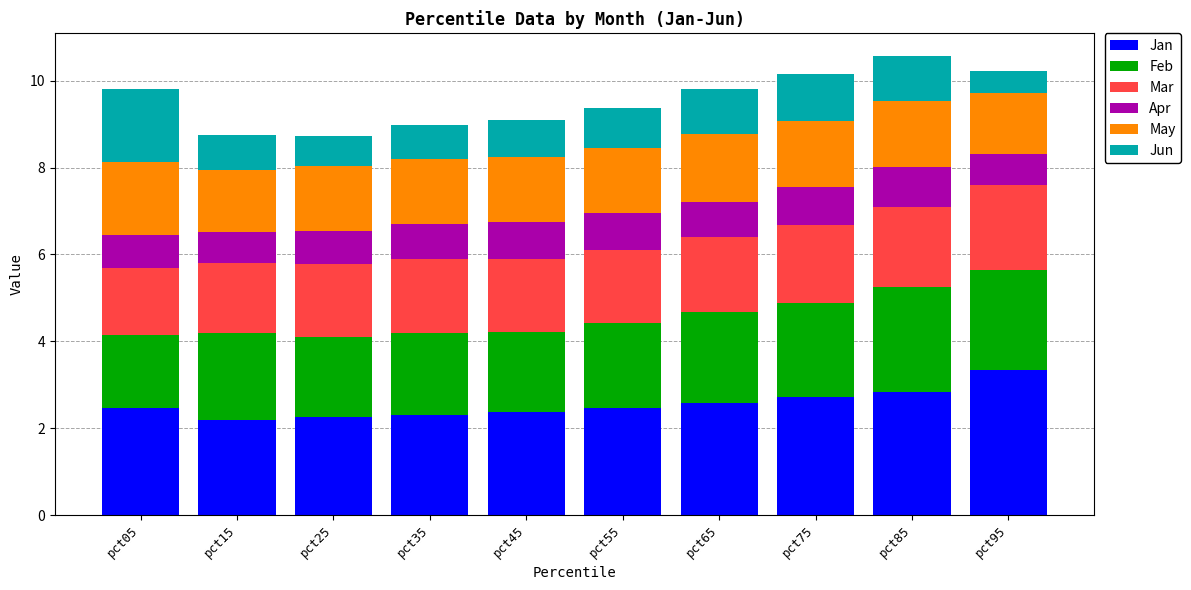

The Jan series shows 3.6 at pct45. True or false?

False